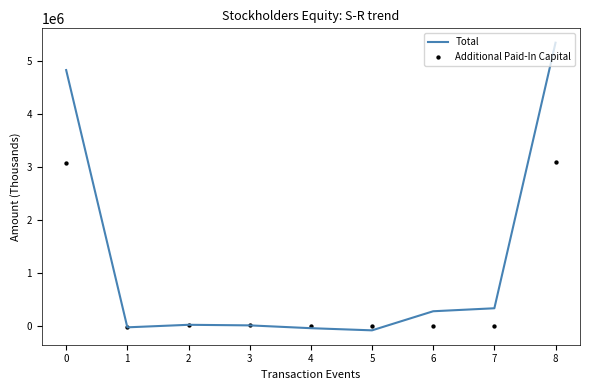

Which series has the widest spread of Y values?

Total